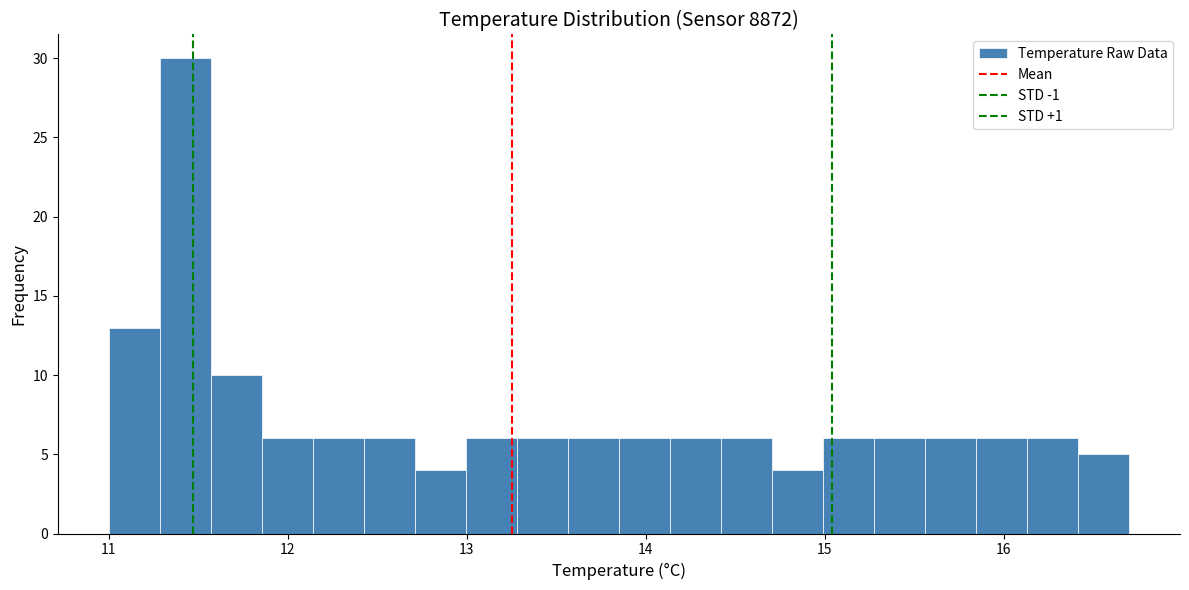

Around what value on the x-axis is the tallest bar? Give the approximate position of its centre, as read against the axis.

11.4